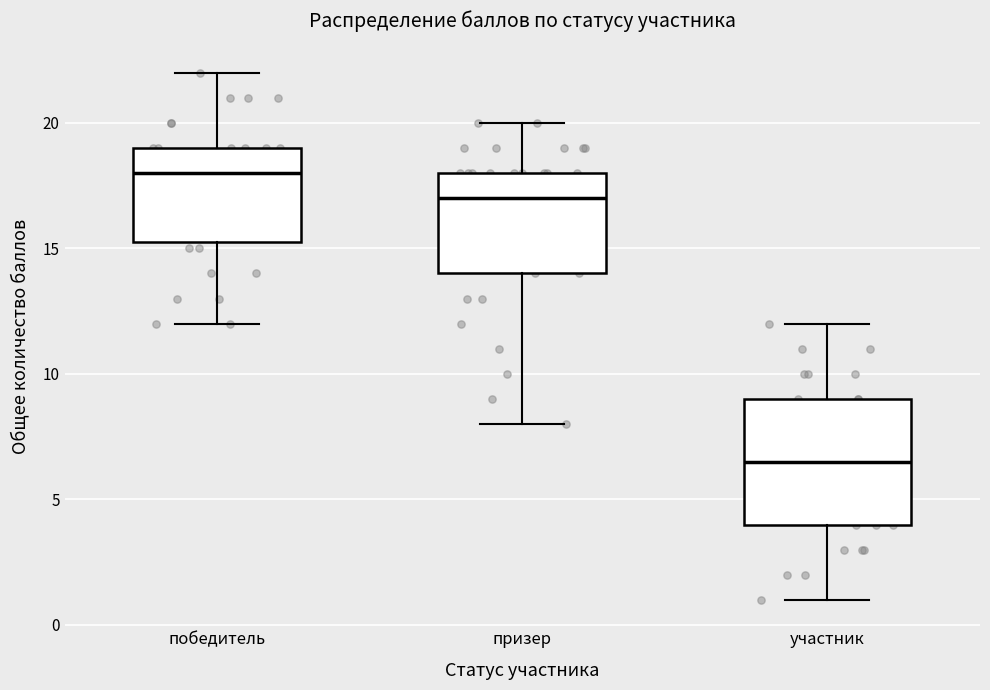

Where is the upper edge of the box for победитель on the y-axis? The values are not printed on the chart, so give them approximately, as read against the axis.

19.0